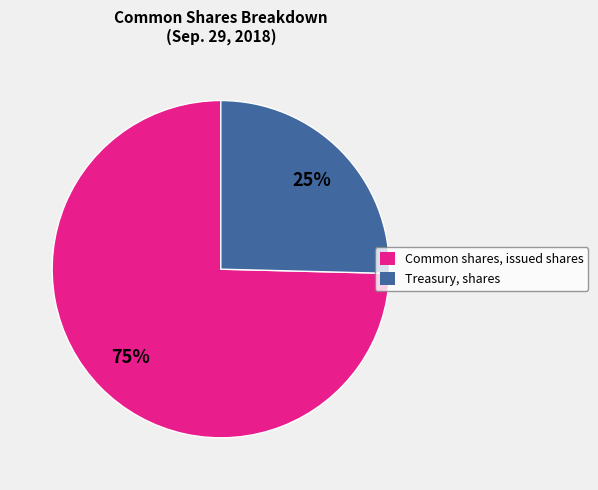

What is the largest slice in the pie chart?

Common shares, issued shares